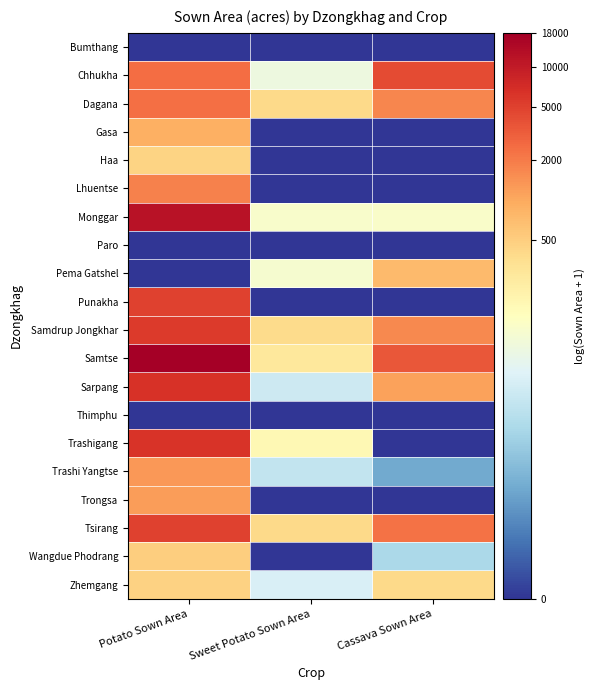

Reading left to right, extract all data points from this chart.

Bumthang: Potato Sown Area=0.0	Sweet Potato Sown Area=0.0	Cassava Sown Area=0.0
Chhukha: Potato Sown Area=7.8	Sweet Potato Sown Area=4.3	Cassava Sown Area=8.3
Dagana: Potato Sown Area=7.8	Sweet Potato Sown Area=6.0	Cassava Sown Area=7.4
Gasa: Potato Sown Area=6.8	Sweet Potato Sown Area=0.0	Cassava Sown Area=0.0
Haa: Potato Sown Area=6.1	Sweet Potato Sown Area=0.0	Cassava Sown Area=0.0
Lhuentse: Potato Sown Area=7.5	Sweet Potato Sown Area=0.0	Cassava Sown Area=0.0
Monggar: Potato Sown Area=9.4	Sweet Potato Sown Area=4.7	Cassava Sown Area=4.7
Paro: Potato Sown Area=0.0	Sweet Potato Sown Area=0.0	Cassava Sown Area=0.0
Pema Gatshel: Potato Sown Area=0.0	Sweet Potato Sown Area=4.6	Cassava Sown Area=6.6
Punakha: Potato Sown Area=8.5	Sweet Potato Sown Area=0.0	Cassava Sown Area=0.0
Samdrup Jongkhar: Potato Sown Area=8.6	Sweet Potato Sown Area=5.9	Cassava Sown Area=7.4
Samtse: Potato Sown Area=9.8	Sweet Potato Sown Area=5.6	Cassava Sown Area=8.2
Sarpang: Potato Sown Area=8.8	Sweet Potato Sown Area=3.6	Cassava Sown Area=7.0
Thimphu: Potato Sown Area=0.0	Sweet Potato Sown Area=0.0	Cassava Sown Area=0.0
Trashigang: Potato Sown Area=8.7	Sweet Potato Sown Area=5.1	Cassava Sown Area=0.0
Trashi Yangtse: Potato Sown Area=7.2	Sweet Potato Sown Area=3.4	Cassava Sown Area=1.9
Trongsa: Potato Sown Area=7.1	Sweet Potato Sown Area=0.0	Cassava Sown Area=0.0
Tsirang: Potato Sown Area=8.5	Sweet Potato Sown Area=6.0	Cassava Sown Area=7.8
Wangdue Phodrang: Potato Sown Area=6.2	Sweet Potato Sown Area=0.0	Cassava Sown Area=2.9
Zhemgang: Potato Sown Area=6.1	Sweet Potato Sown Area=3.8	Cassava Sown Area=6.0